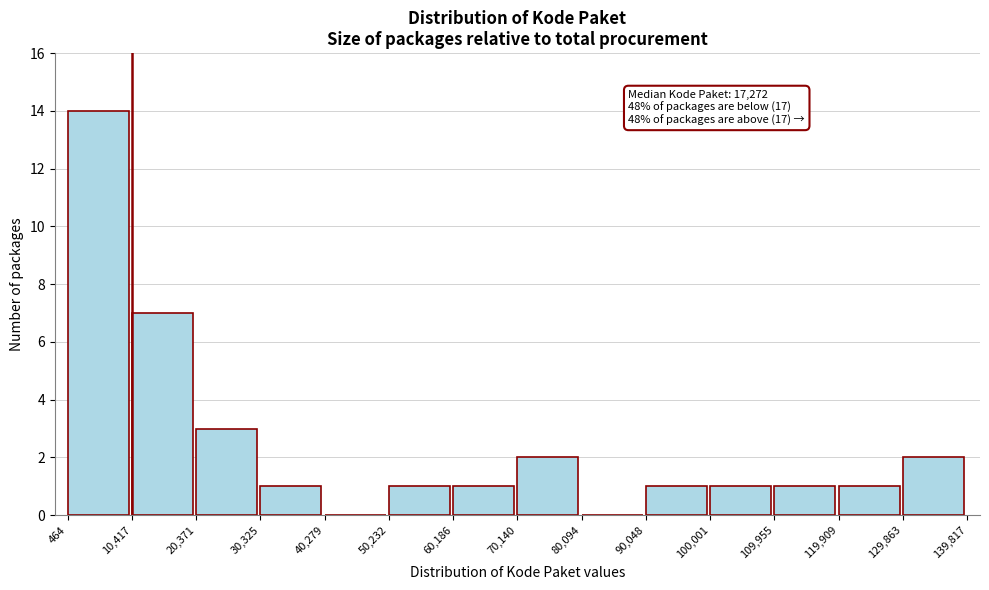

Which range on the x-axis has the tallest bar?

464 to 10,417